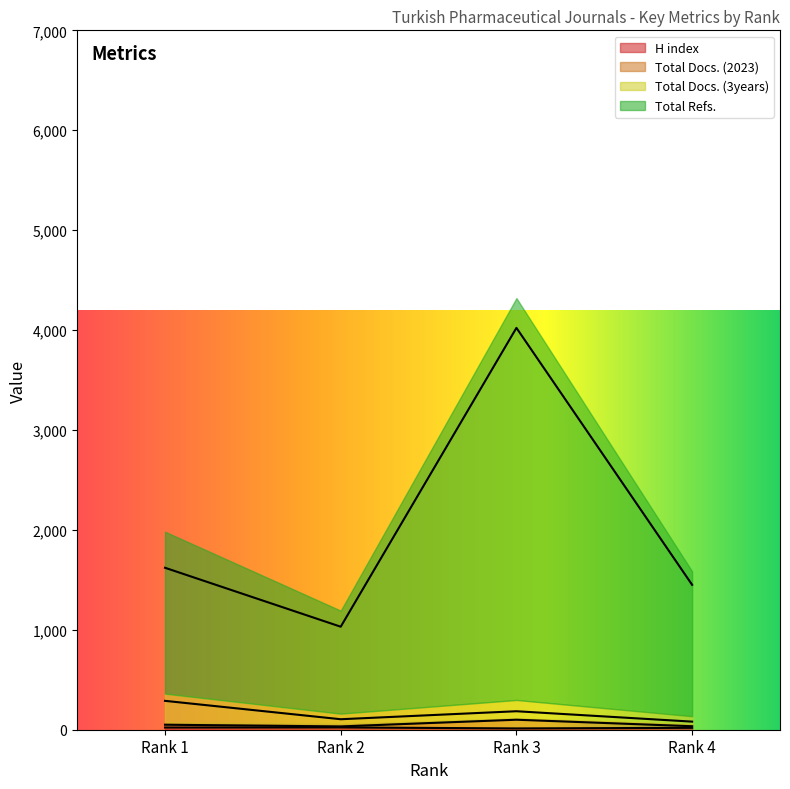

True or false: Total Docs. (3years) and H index cross at least once.

False